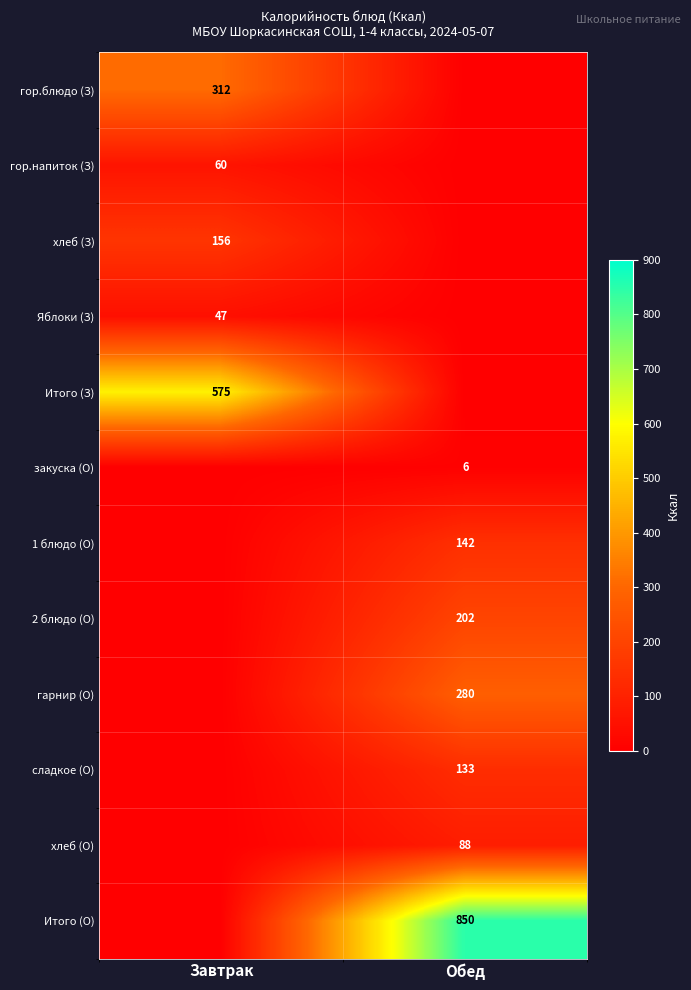

Which has a higher value, Завтрак or Обед?

Завтрак